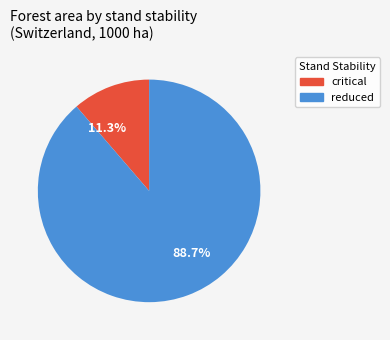

Which category has the biggest portion of the pie?

88.7%